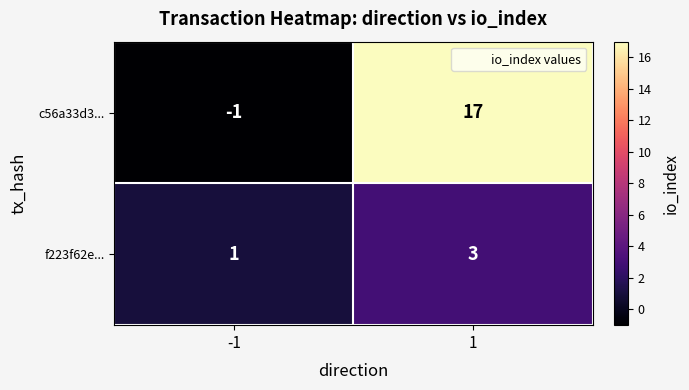

What is the difference between the maximum and minimum values in the c56a33d3... series?

18